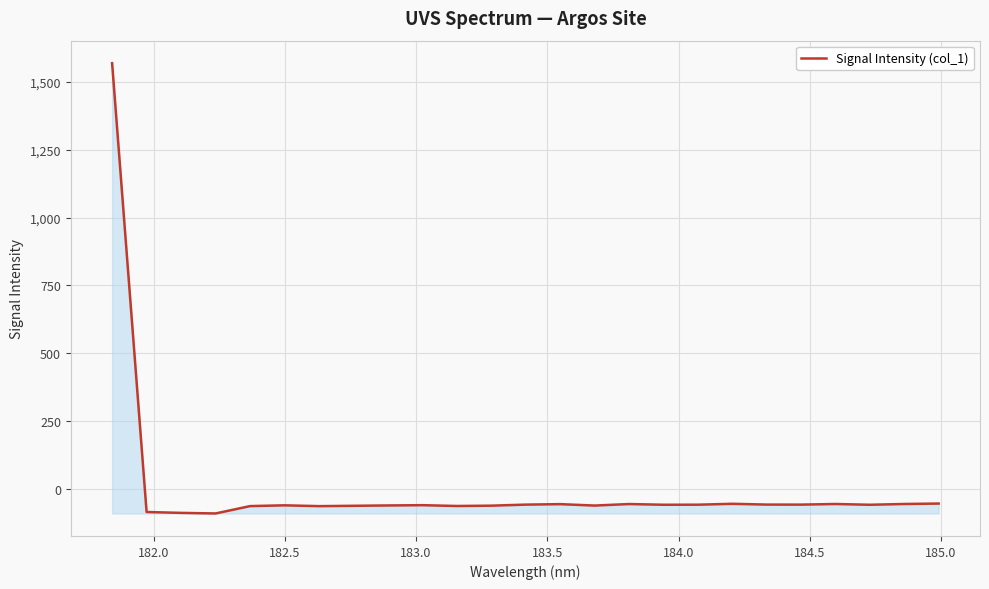

What is the minimum value shown in the chart?

-89.7